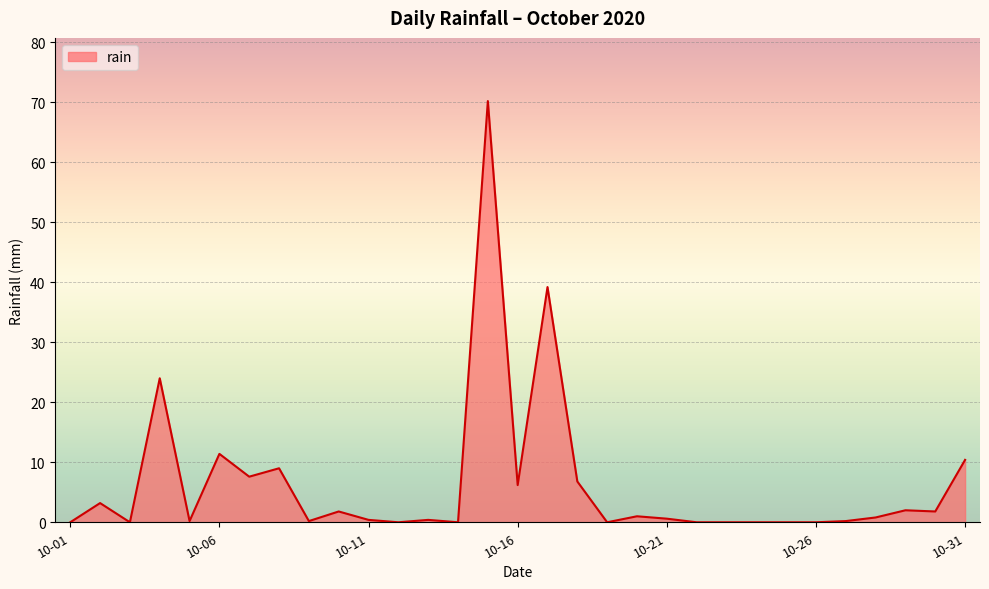

What is the greatest value displayed?

70.2